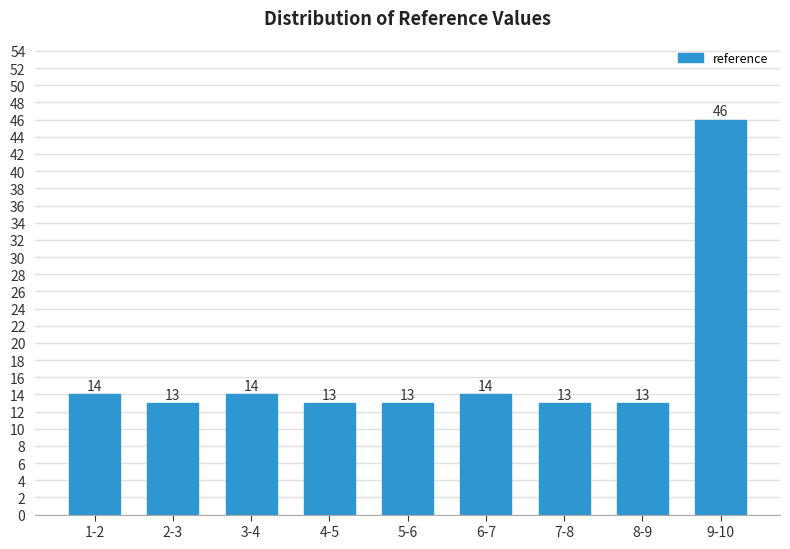

Reading right to left, what are all the values shown in this chart?

9-10=46	8-9=13	7-8=13	6-7=14	5-6=13	4-5=13	3-4=14	2-3=13	1-2=14